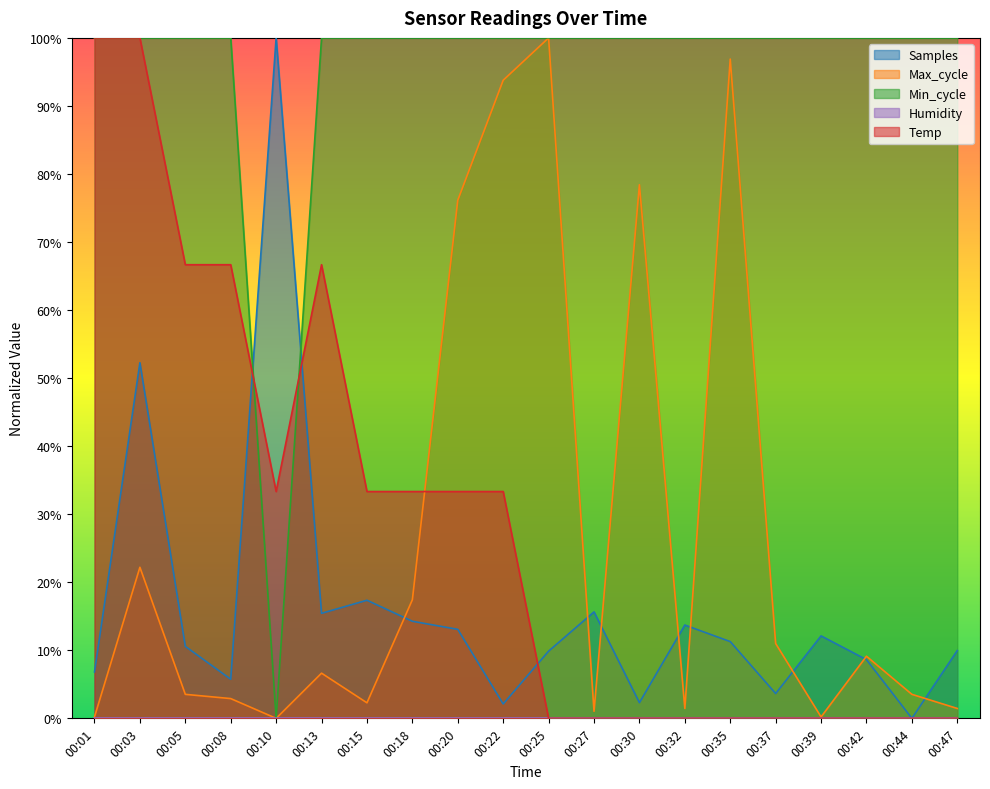

At which category does the chart reach its minimum across all series?

00:25